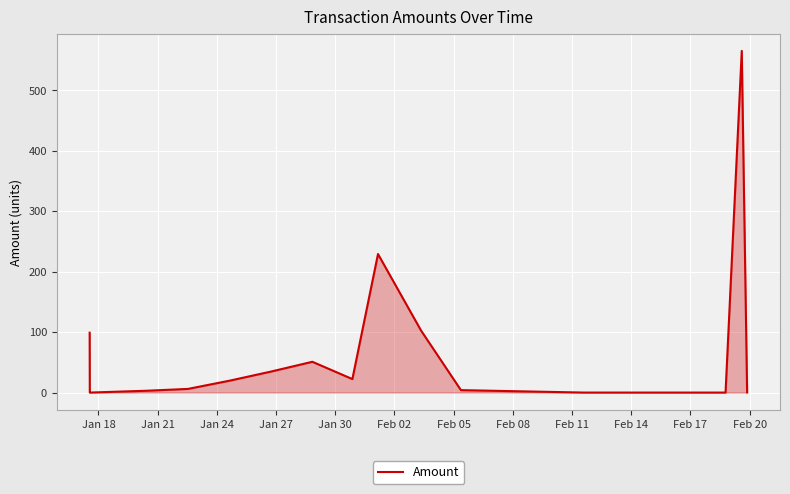

What is the difference between the maximum and minimum values?

565.0